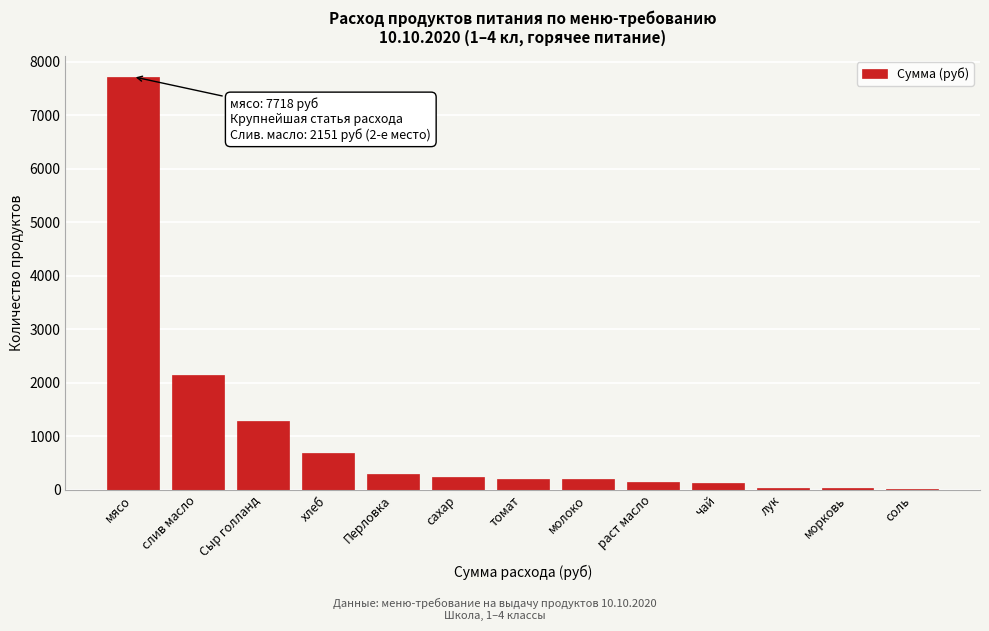

At which label is the value closest to 3864?

слив масло